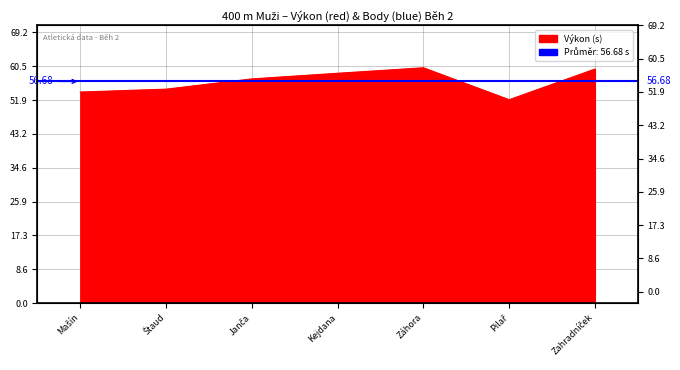

What is the greatest value displayed?

60.2